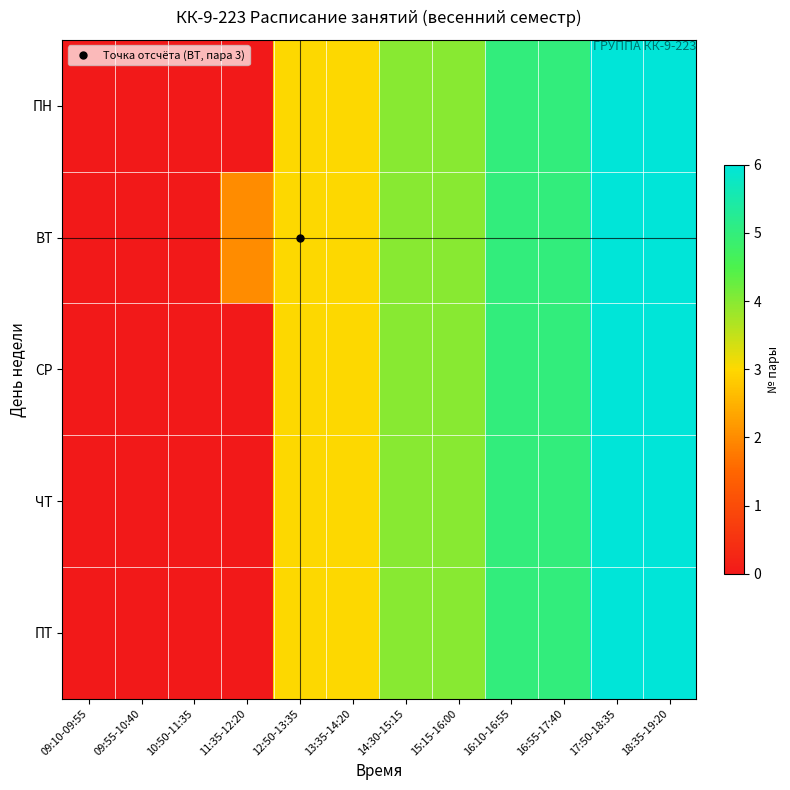

Reading right to left, transcribe all the data shown in this chart.

ПН: 18:35-19:20=6	17:50-18:35=6	16:55-17:40=5	16:10-16:55=5	15:15-16:00=4	14:30-15:15=4	13:35-14:20=3	12:50-13:35=3	11:35-12:20=0	10:50-11:35=0	09:55-10:40=0	09:10-09:55=0
ВТ: 18:35-19:20=6	17:50-18:35=6	16:55-17:40=5	16:10-16:55=5	15:15-16:00=4	14:30-15:15=4	13:35-14:20=3	12:50-13:35=3	11:35-12:20=2	10:50-11:35=0	09:55-10:40=0	09:10-09:55=0
СР: 18:35-19:20=6	17:50-18:35=6	16:55-17:40=5	16:10-16:55=5	15:15-16:00=4	14:30-15:15=4	13:35-14:20=3	12:50-13:35=3	11:35-12:20=0	10:50-11:35=0	09:55-10:40=0	09:10-09:55=0
ЧТ: 18:35-19:20=6	17:50-18:35=6	16:55-17:40=5	16:10-16:55=5	15:15-16:00=4	14:30-15:15=4	13:35-14:20=3	12:50-13:35=3	11:35-12:20=0	10:50-11:35=0	09:55-10:40=0	09:10-09:55=0
ПТ: 18:35-19:20=6	17:50-18:35=6	16:55-17:40=5	16:10-16:55=5	15:15-16:00=4	14:30-15:15=4	13:35-14:20=3	12:50-13:35=3	11:35-12:20=0	10:50-11:35=0	09:55-10:40=0	09:10-09:55=0